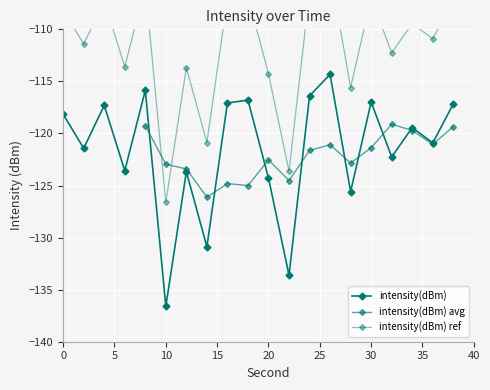

How many points are lower than both their immediate neighbors (excluding endpoints)?

8